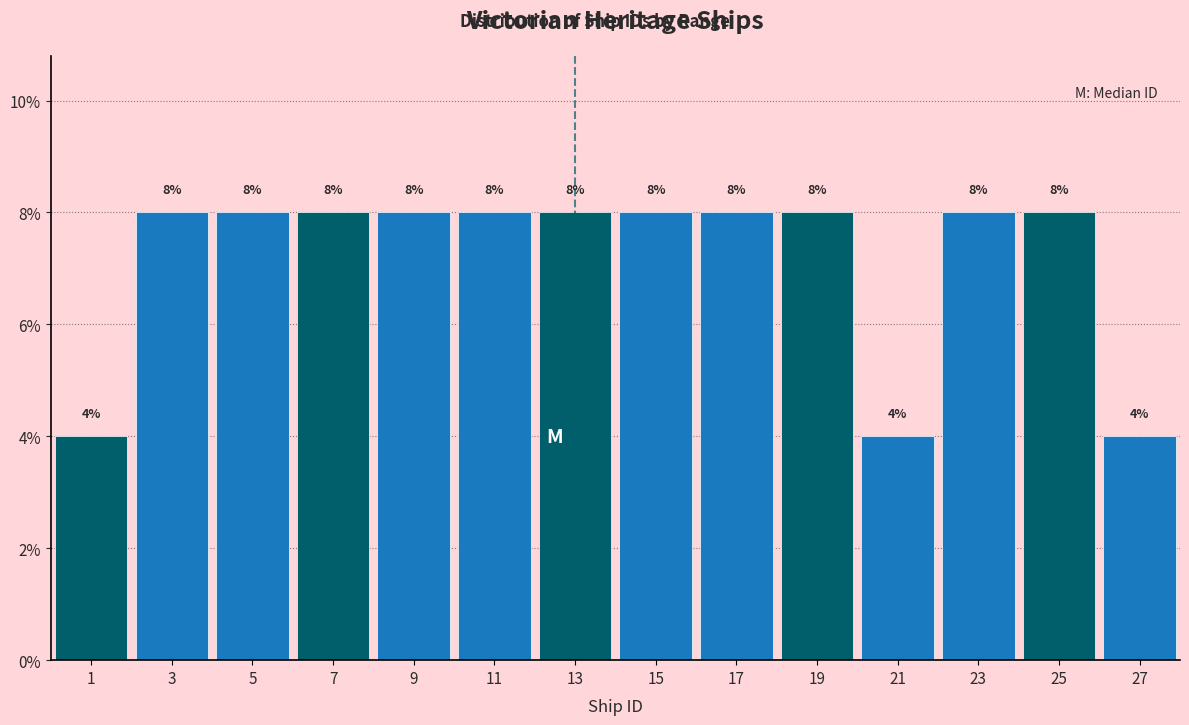

Reading left to right, transcribe this chart: for each bar, give the range it covers on the x-axis and its height.

0 to 2: 4
2 to 4: 8
4 to 6: 8
6 to 8: 8
8 to 10: 8
10 to 12: 8
12 to 14: 8
14 to 16: 8
16 to 18: 8
18 to 20: 8
20 to 22: 4
22 to 24: 8
24 to 26: 8
26 to 28: 4